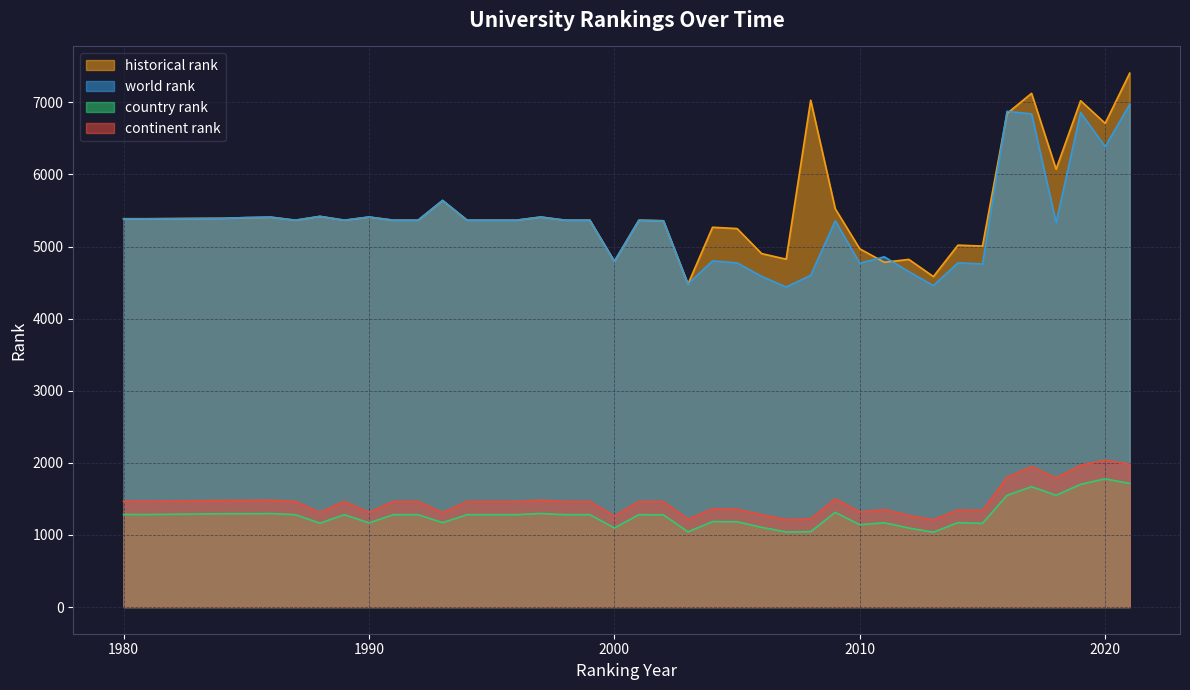

Reading left to right, extract all data points from this chart.

continent rank: 1468	1467	1478	1479	1481	1464	1312	1464	1312	1464	1464	1310	1464	1464	1464	1482	1464	1464	1261	1464	1461	1218	1360	1355	1280	1212	1222	1500	1318	1351	1270	1209	1347	1338	1798	1949	1789	1968	2037	1980
world rank: 5386	5386	5392	5402	5408	5366	5419	5366	5410	5366	5366	5640	5366	5366	5366	5410	5366	5366	4795	5366	5358	4480	4801	4774	4587	4439	4601	5357	4769	4858	4652	4459	4775	4758	6876	6840	5332	6859	6385	6973
country rank: 1284	1283	1294	1294	1296	1281	1163	1281	1167	1281	1281	1170	1281	1281	1281	1297	1281	1281	1097	1281	1278	1043	1185	1183	1105	1041	1045	1313	1142	1169	1096	1038	1171	1160	1549	1669	1550	1702	1778	1714
historical rank: 5386	5386	5392	5402	5408	5366	5419	5366	5410	5366	5366	5640	5366	5366	5366	5410	5366	5366	4795	5366	5358	4480	5268	5250	4903	4825	7030	5525	4969	4783	4822	4584	5020	5007	6846	7126	6074	7023	6710	7406